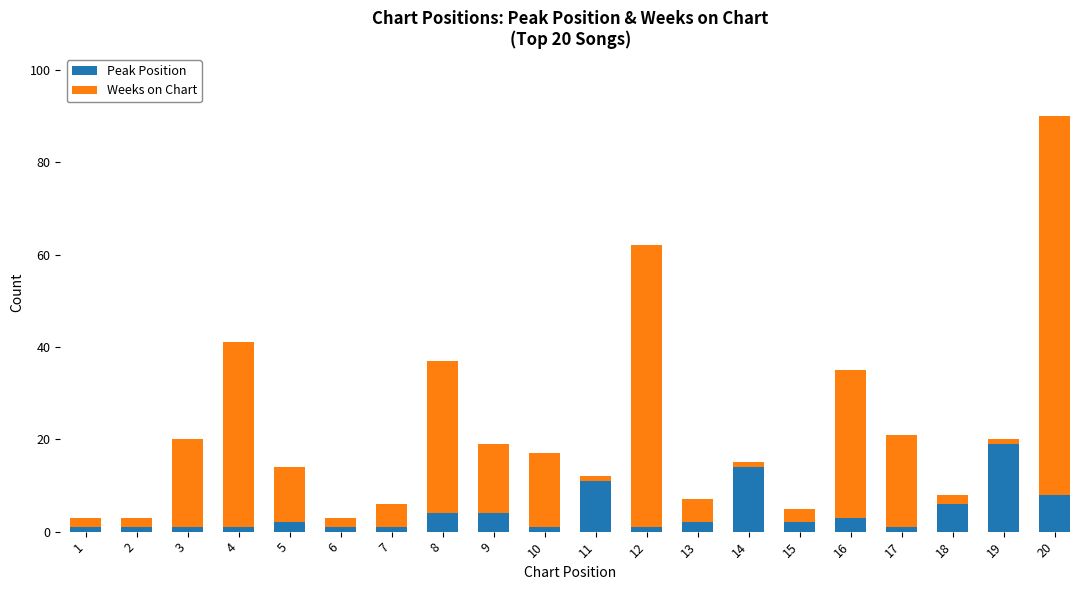

At which category is the sum across all series the highest?

20